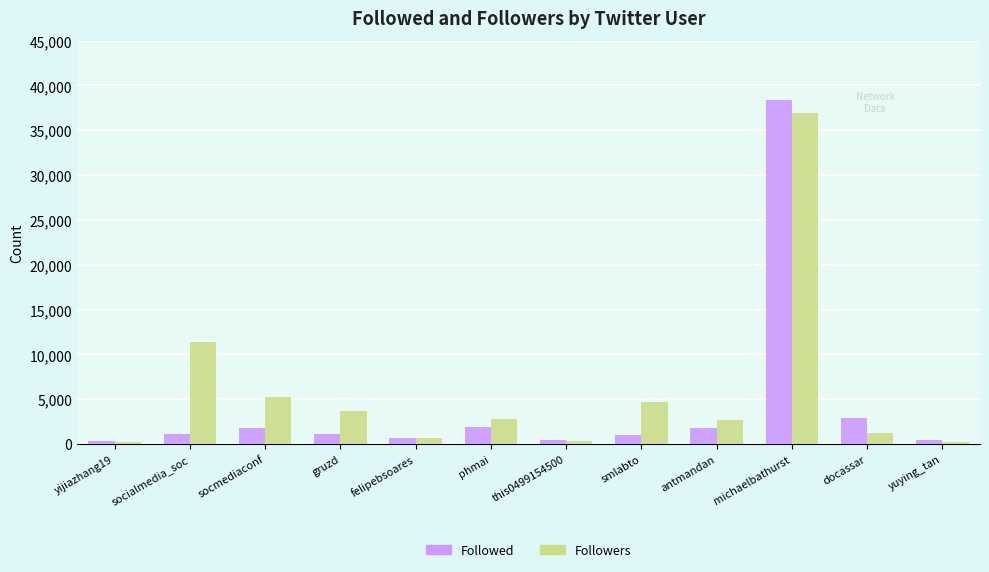

What is the sum of the Followed values at antmandan and felipebsoares?

2467